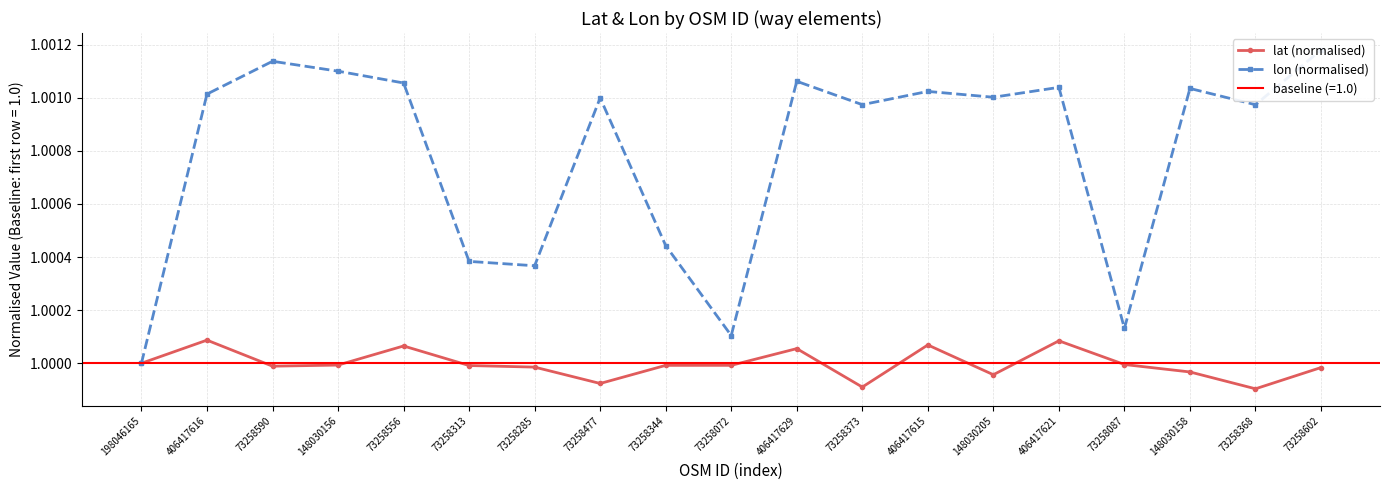

Reading left to right, list all the values displayed in this chart.

lat (normalised): 198046165=1.0	406417616=1.0	73258590=1.0	148030156=1.0	73258556=1.0	73258313=1.0	73258285=1.0	73258477=1.0	73258344=1.0	73258072=1.0	406417629=1.0	73258373=1.0	406417615=1.0	148030205=1.0	406417621=1.0	73258087=1.0	148030158=1.0	73258368=1.0	73258602=1.0
lon (normalised): 198046165=1.0	406417616=1.0	73258590=1.0	148030156=1.0	73258556=1.0	73258313=1.0	73258285=1.0	73258477=1.0	73258344=1.0	73258072=1.0	406417629=1.0	73258373=1.0	406417615=1.0	148030205=1.0	406417621=1.0	73258087=1.0	148030158=1.0	73258368=1.0	73258602=1.0